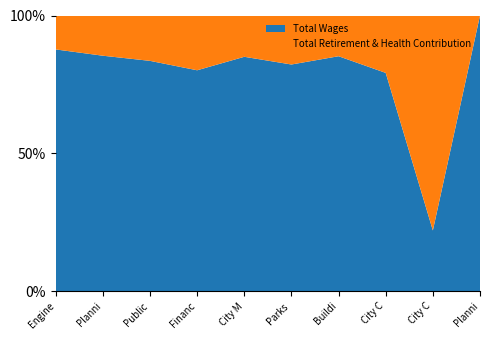

Reading left to right, what are all the values shown in this chart?

Total Wages: Engineering=657385	Planning=617062	Public Works Corporation Yard=507060	Finance And Administration=376474	City Manager=360876	Parks & Recreation Administration=204388	Building Inspection=160136	City Clerk=151165	City Council=14952	Planning Commission=6277
Total Retirement & Health Contribution: Engineering=92281	Planning=105428	Public Works Corporation Yard=99895	Finance And Administration=93375	City Manager=63606	Parks & Recreation Administration=44196	Building Inspection=27766	City Clerk=39765	City Council=52967	Planning Commission=0